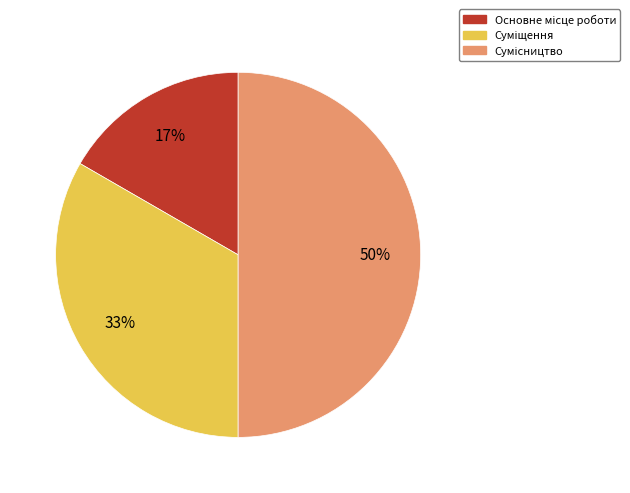

To the nearest percent, what is the difference between the largest and smallest slice percentages?

33%